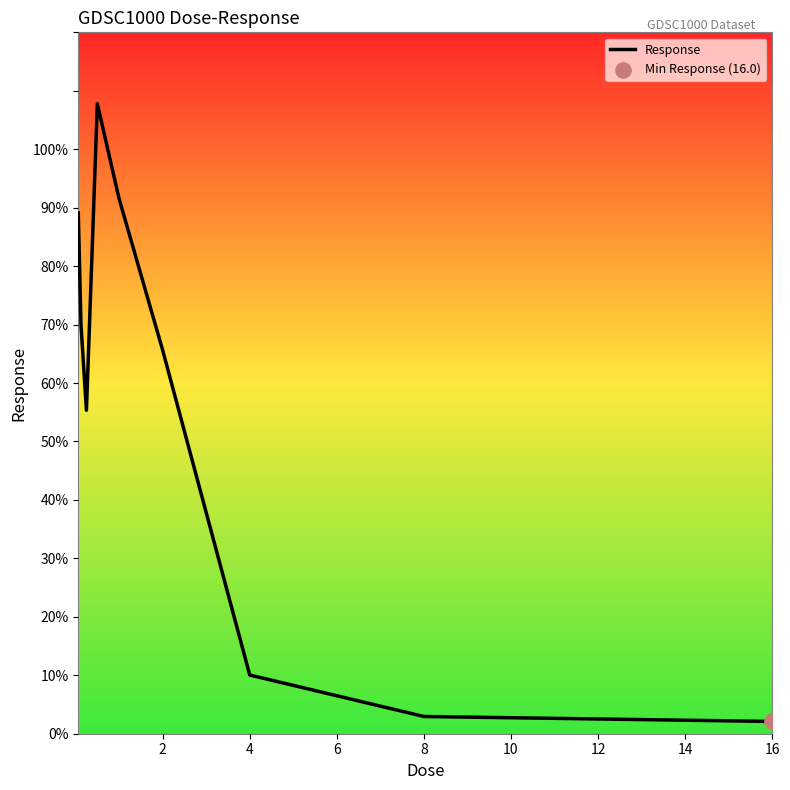

What is the greatest value displayed?

107.8